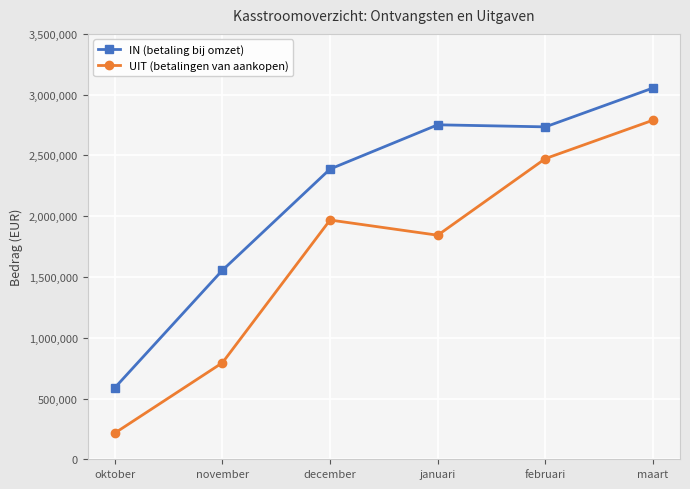

At which label is UIT (betalingen van aankopen) closest to 1502500?

januari